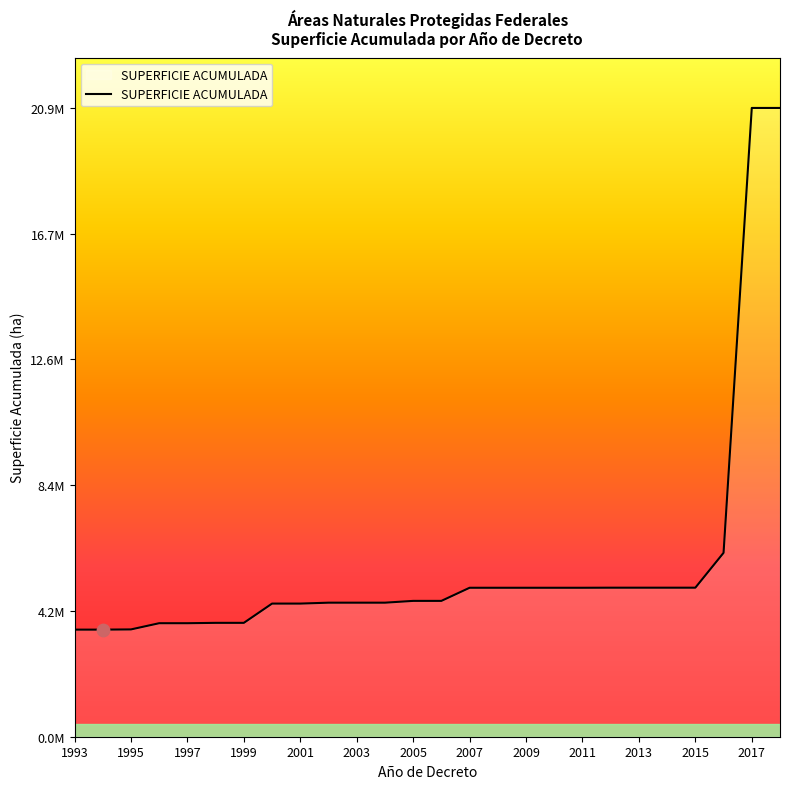

Is this an area chart (filled region under the line)?

Yes